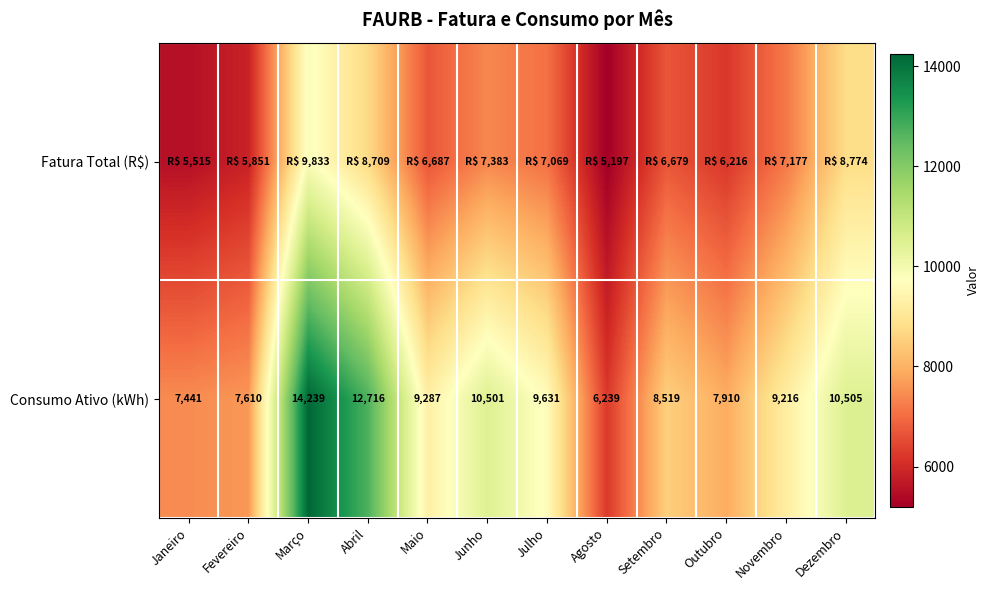

At which category is the sum across all series the highest?

Março